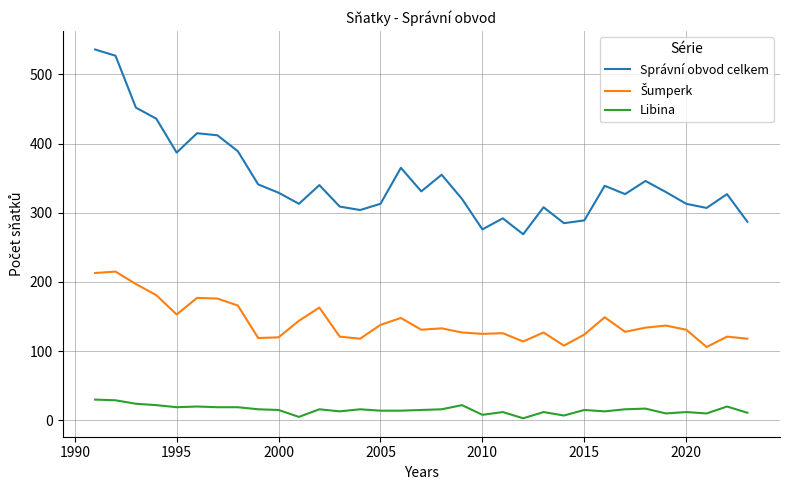

What is the greatest value displayed?

536